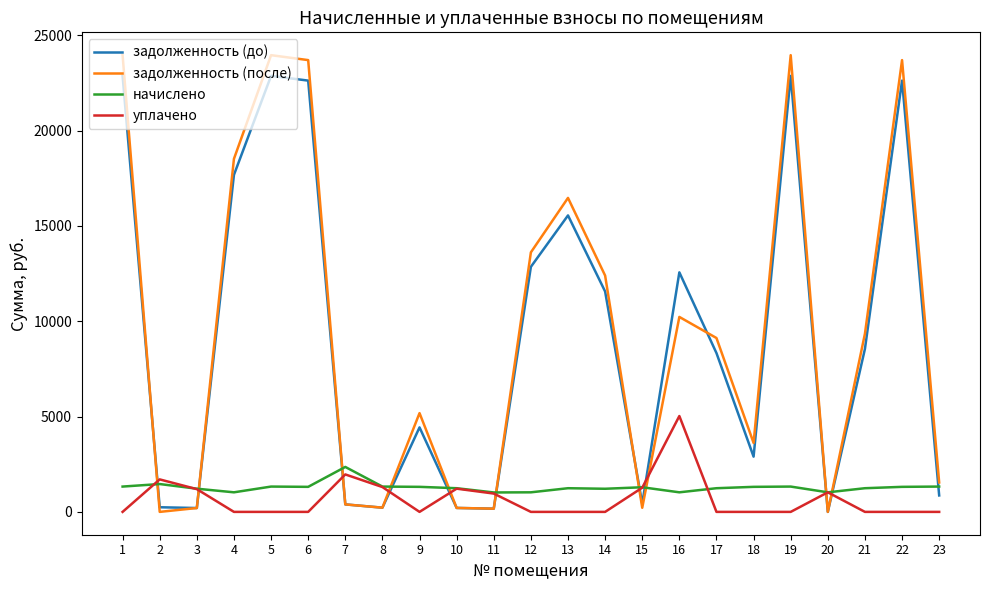

Which series has the largest total across all categories?

задолженность (после)